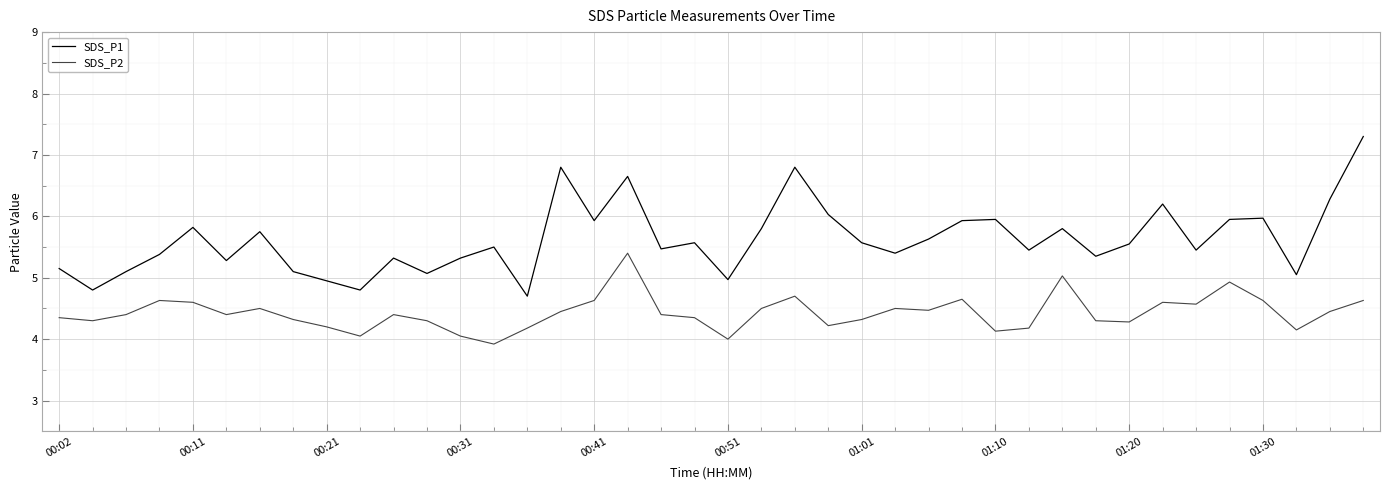

What is the greatest value displayed?

7.3